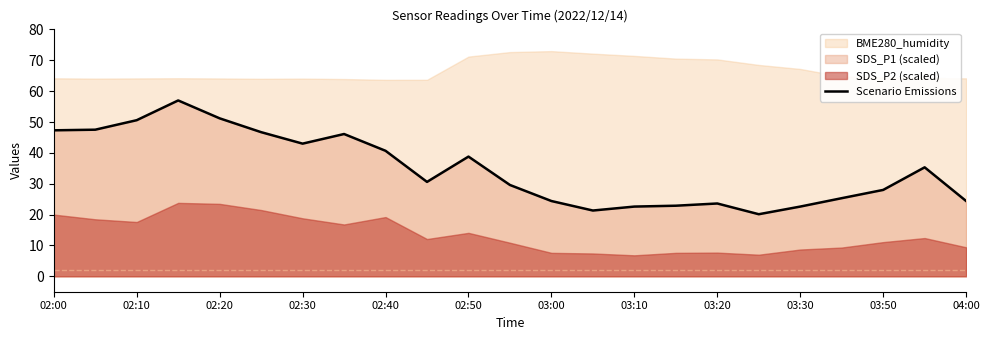

Is it true that Scenario Emissions equals 13.6 at 03:30?

False